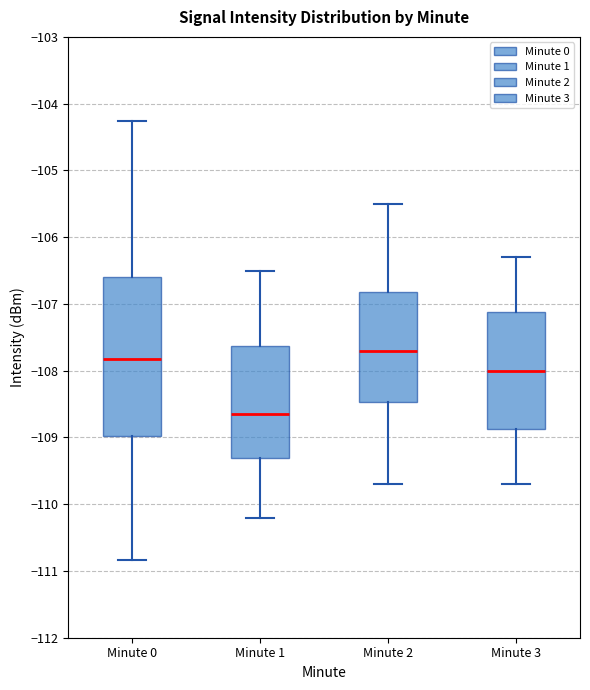

Comparing the boxes themselves (not the whiskers), which one is the tallest?

Minute 0